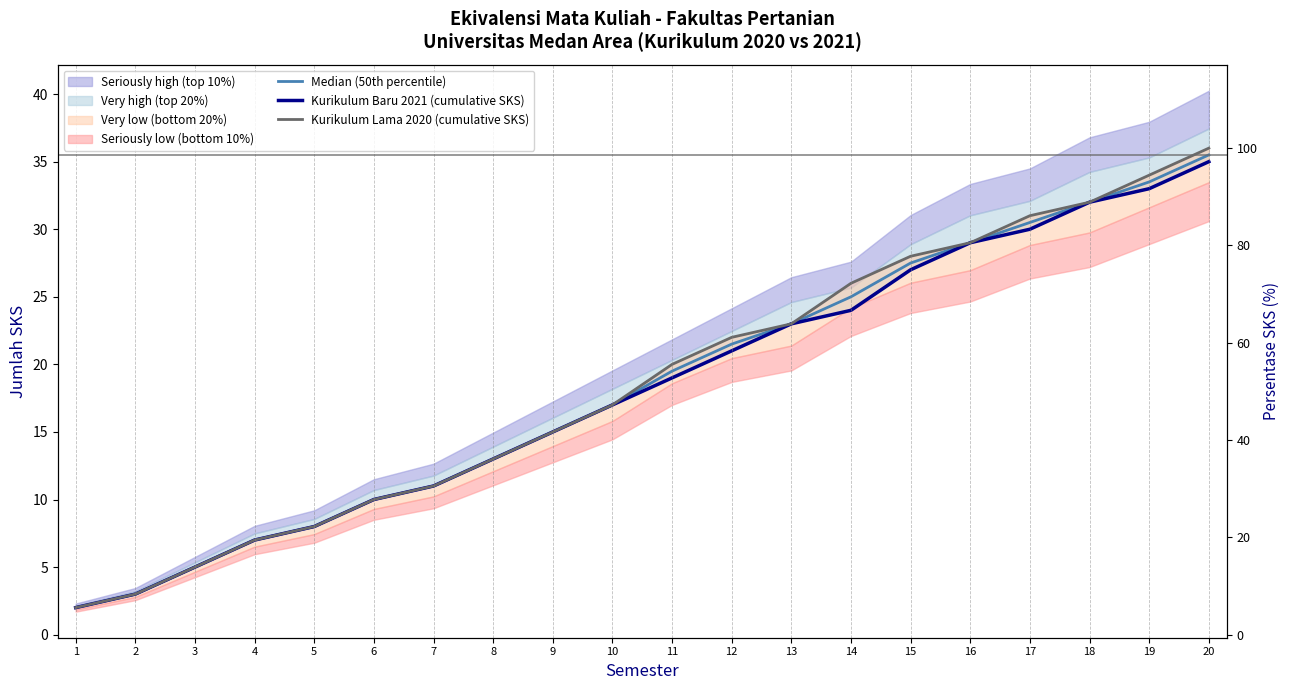

Reading left to right, list all the values displayed in this chart.

Median (50th percentile): 1=2.0	2=3.0	3=5.0	4=7.0	5=8.0	6=10.0	7=11.0	8=13.0	9=15.0	10=17.0	11=19.5	12=21.5	13=23.0	14=25.0	15=27.5	16=29.0	17=30.5	18=32.0	19=33.5	20=35.5
Kurikulum Baru 2021 (cumulative SKS): 1=2.0	2=3.0	3=5.0	4=7.0	5=8.0	6=10.0	7=11.0	8=13.0	9=15.0	10=17.0	11=19.0	12=21.0	13=23.0	14=24.0	15=27.0	16=29.0	17=30.0	18=32.0	19=33.0	20=35.0
Kurikulum Lama 2020 (cumulative SKS): 1=2.0	2=3.0	3=5.0	4=7.0	5=8.0	6=10.0	7=11.0	8=13.0	9=15.0	10=17.0	11=20.0	12=22.0	13=23.0	14=26.0	15=28.0	16=29.0	17=31.0	18=32.0	19=34.0	20=36.0